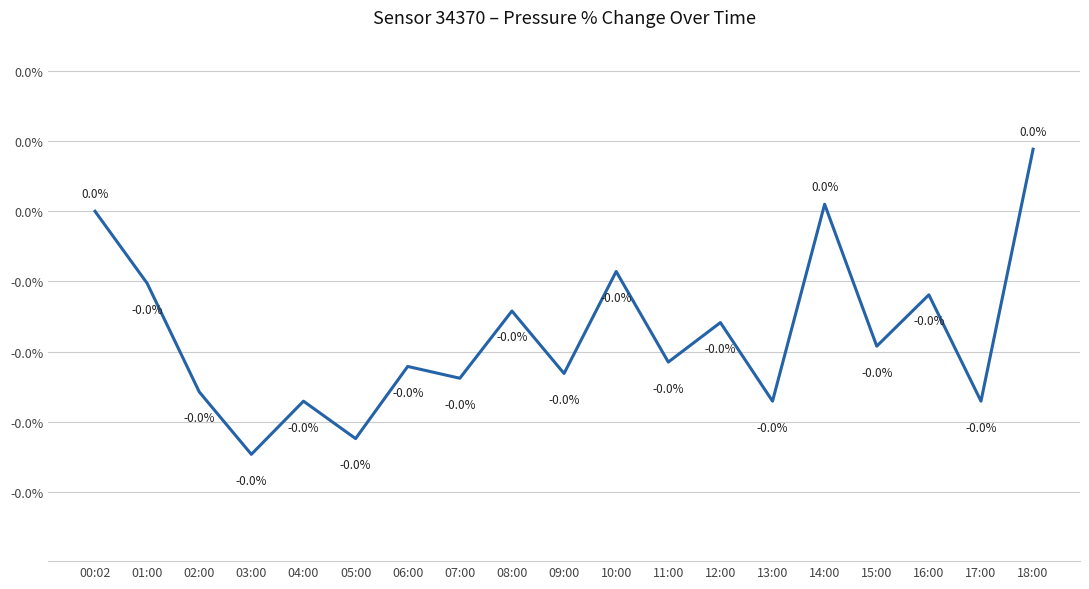

Which has a higher value, 07:00 or 14:00?

14:00